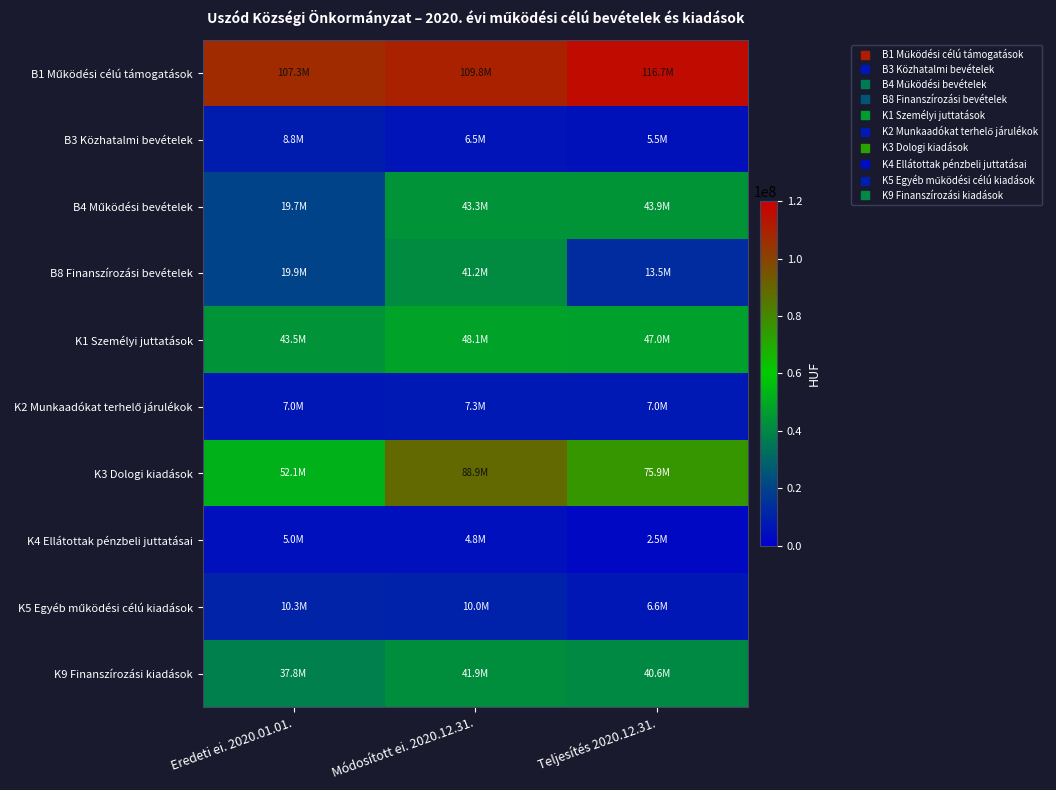

What is the total value across all series at Eredeti ei. 2020.01.01.?

311416408